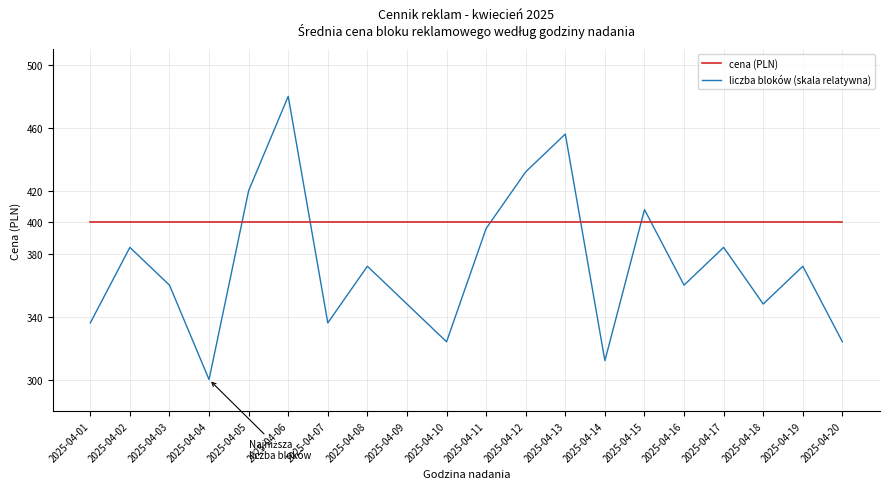

At 2025-04-12, list the series in order from smallest to largest.

cena (PLN), liczba bloków (skala relatywna)